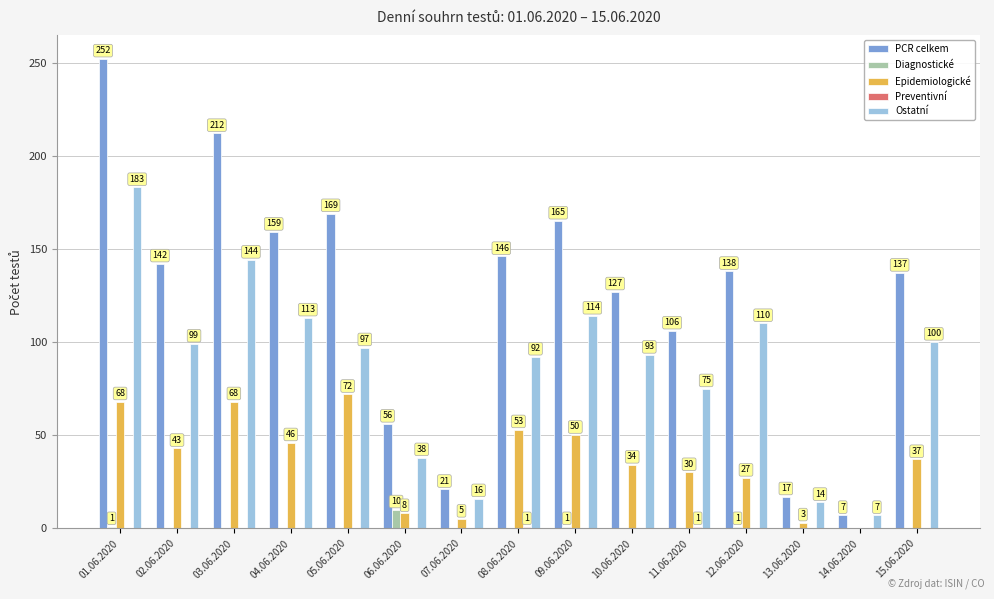

Which series has the largest total across all categories?

PCR celkem